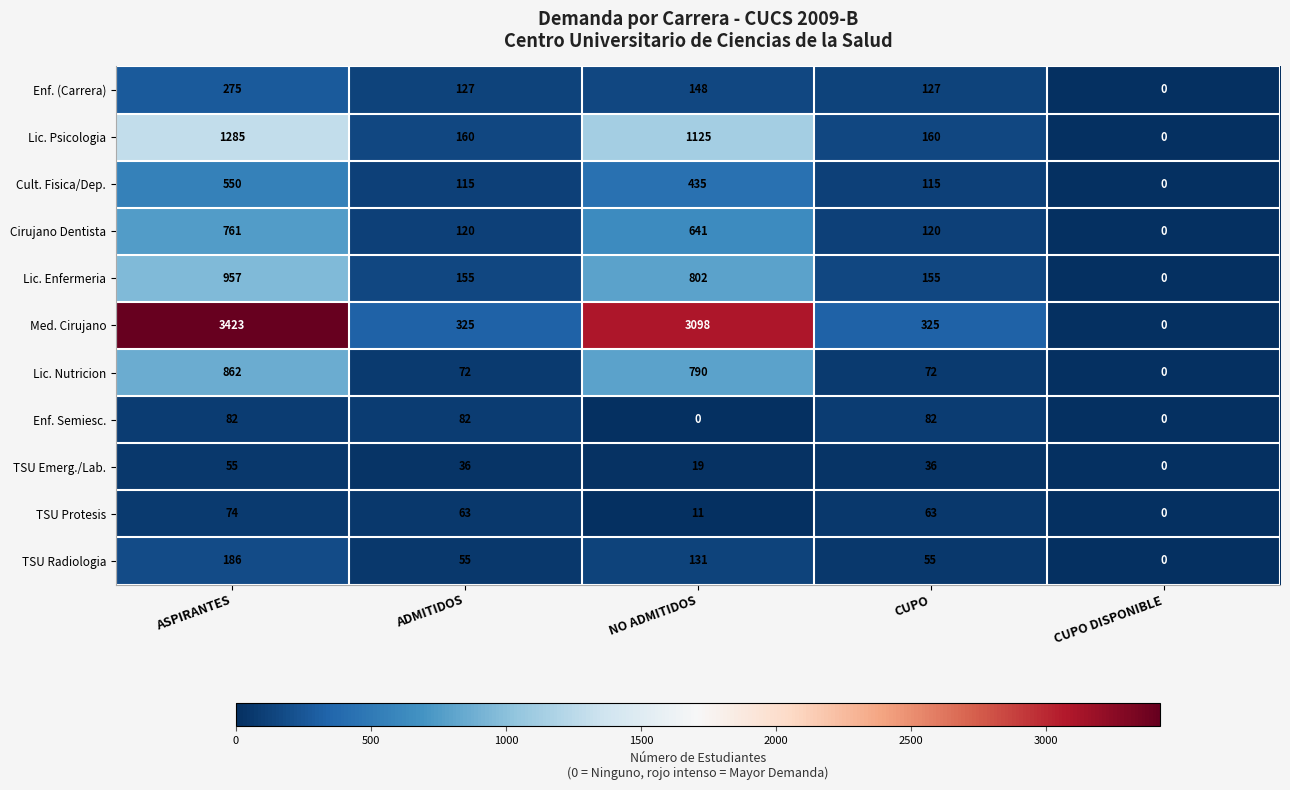

Which category has the lowest value in the Cirujano Dentista series?

CUPO DISPONIBLE